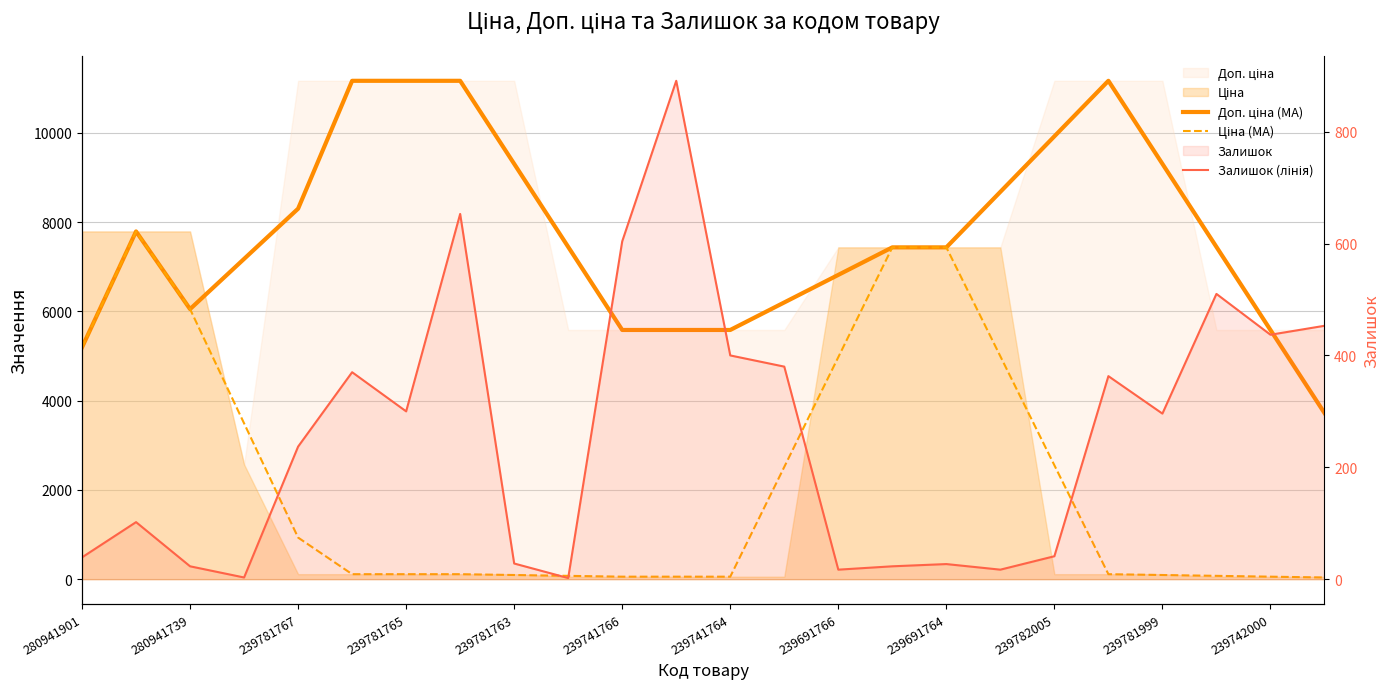

Rank the categories by Ціна (MA) value from lowest to highest.

23, 239781999, 239742000, 12, 22, 239782005, 21, 239691764, 20, 239741766, 239741764, 239691766, 19, 239781763, 13, 18, 239781765, 14, 17, 280941901, 239781767, 15, 16, 280941739